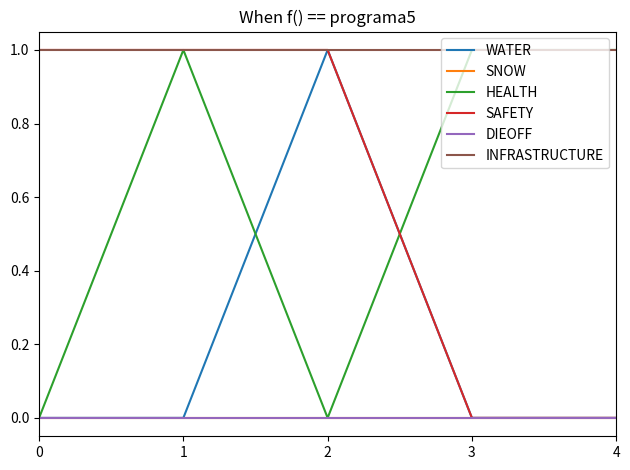

Does the chart display data point markers on the line(s)?

No